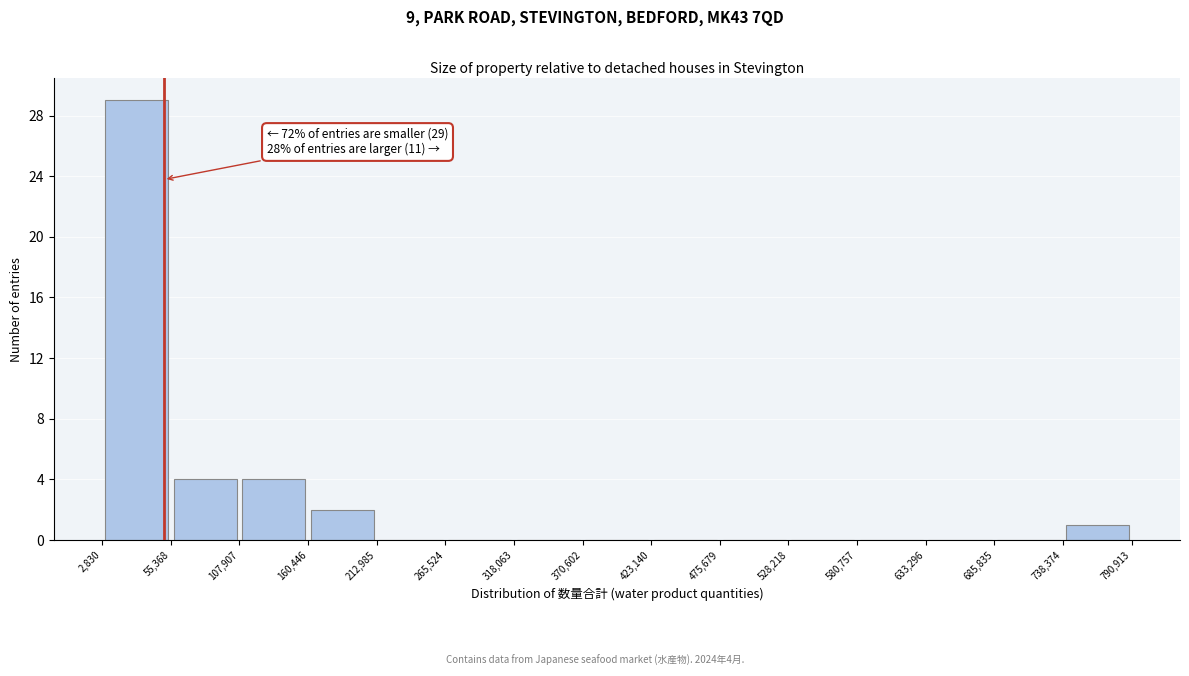

Over which range of the x-axis is the bar tallest?

2,830 to 55,368